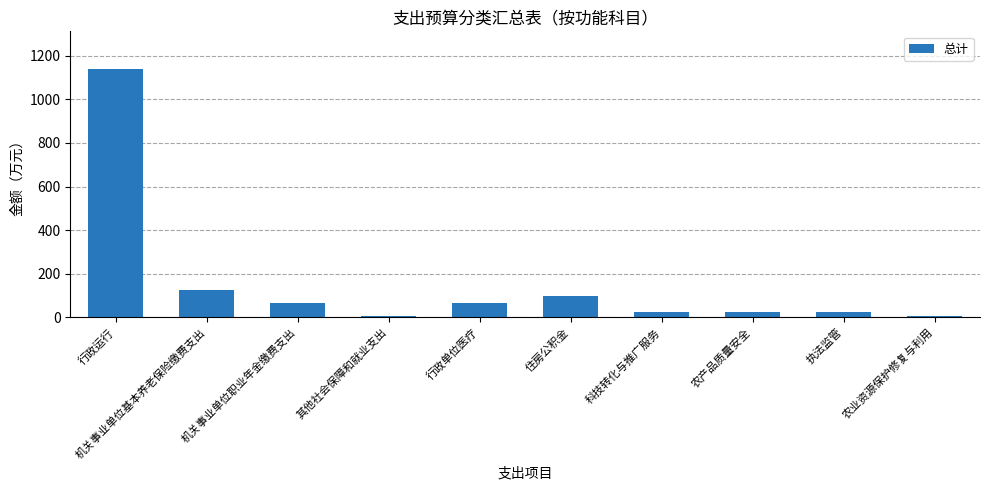

Which has a higher value, 机关事业单位基本养老保险缴费支出 or 农业资源保护修复与利用?

机关事业单位基本养老保险缴费支出